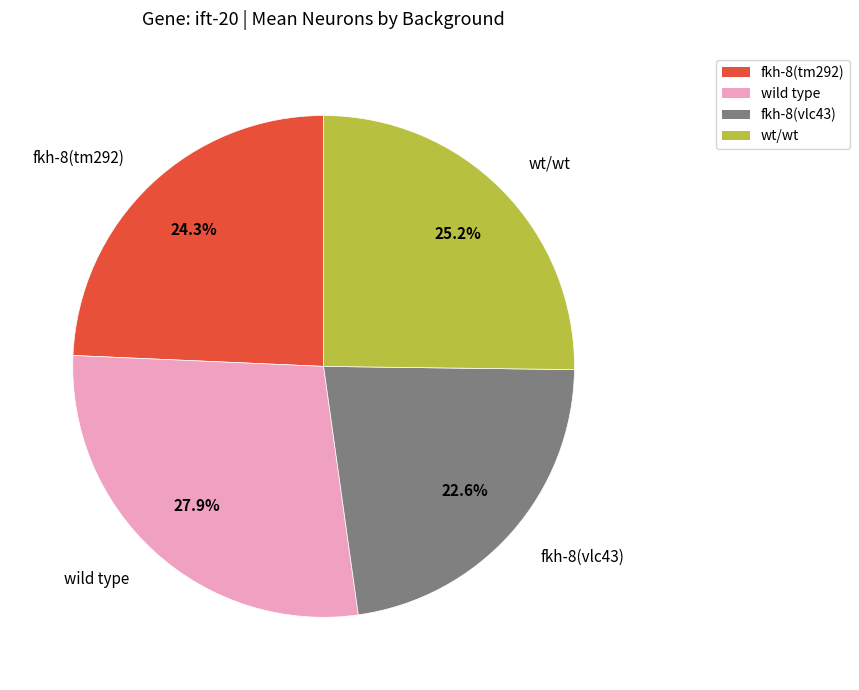

What is the total percentage of wild type and fkh-8(vlc43)?

50.5%